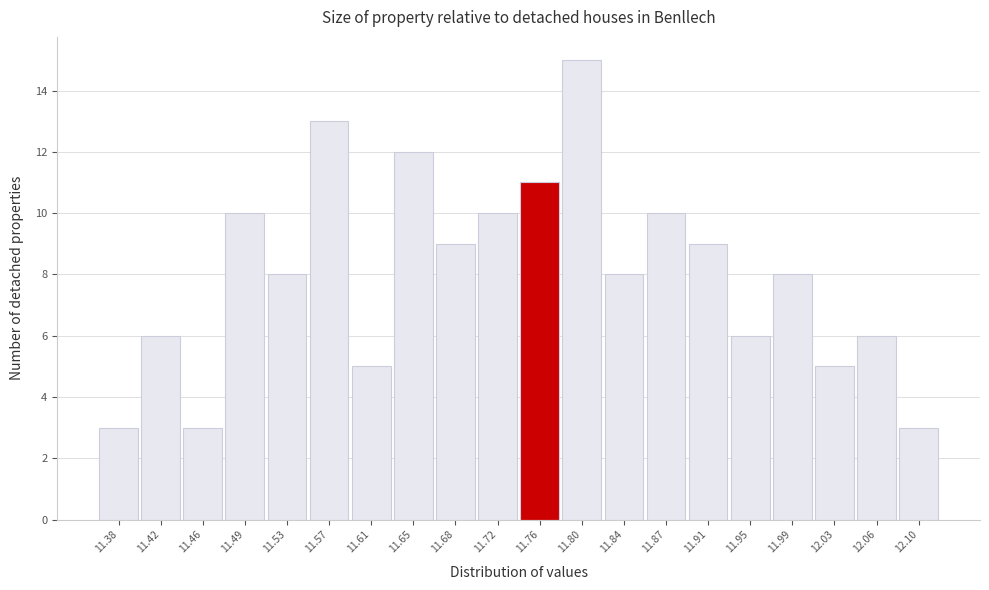

Reading right to left, what are all the values shown in this chart?

12.10=3	12.06=6	12.03=5	11.99=8	11.95=6	11.91=9	11.87=10	11.84=8	11.80=15	11.76=11	11.72=10	11.68=9	11.65=12	11.61=5	11.57=13	11.53=8	11.49=10	11.46=3	11.42=6	11.38=3